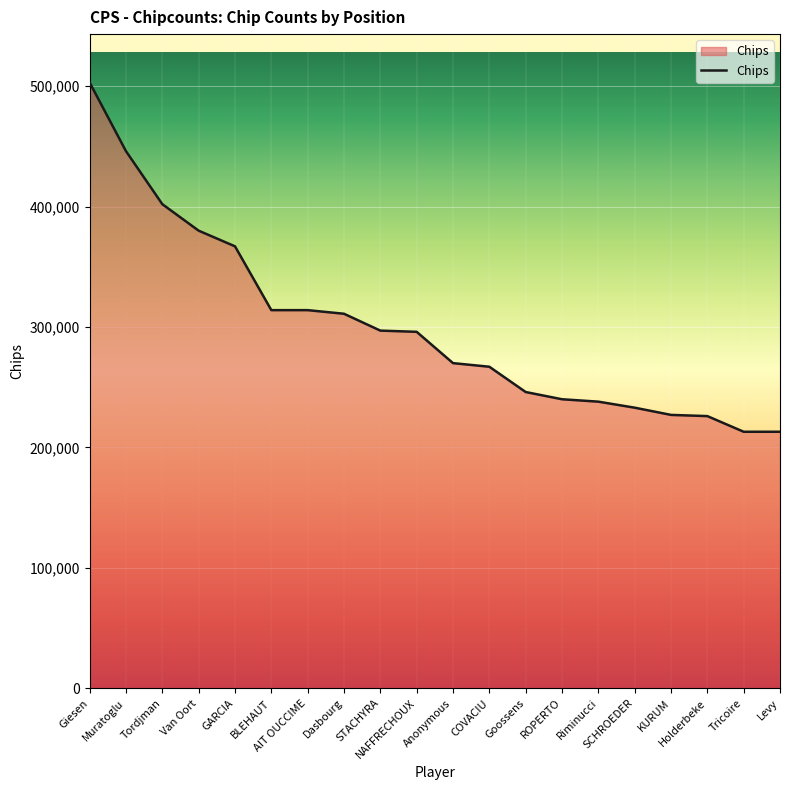

What is the ratio of the value at GARCIA to the value at Tricoire?

1.7